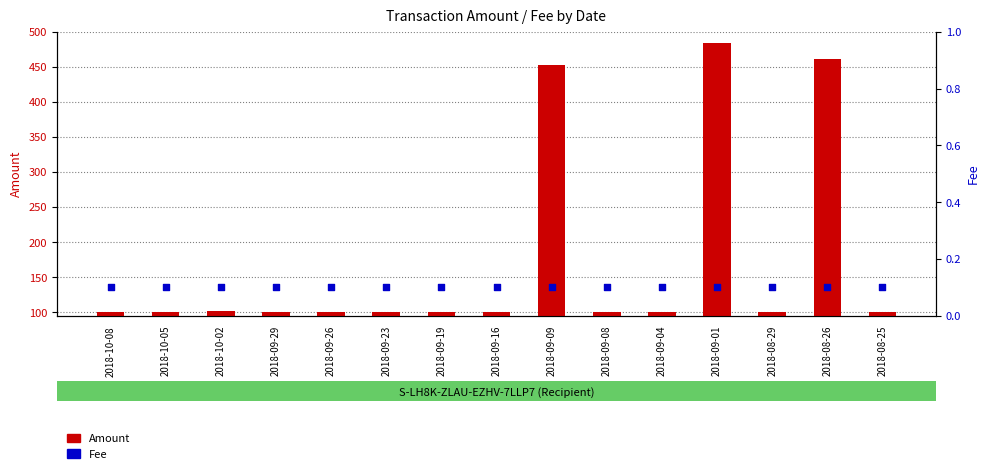

What is the total value across all series at 2018-09-26?

100.7